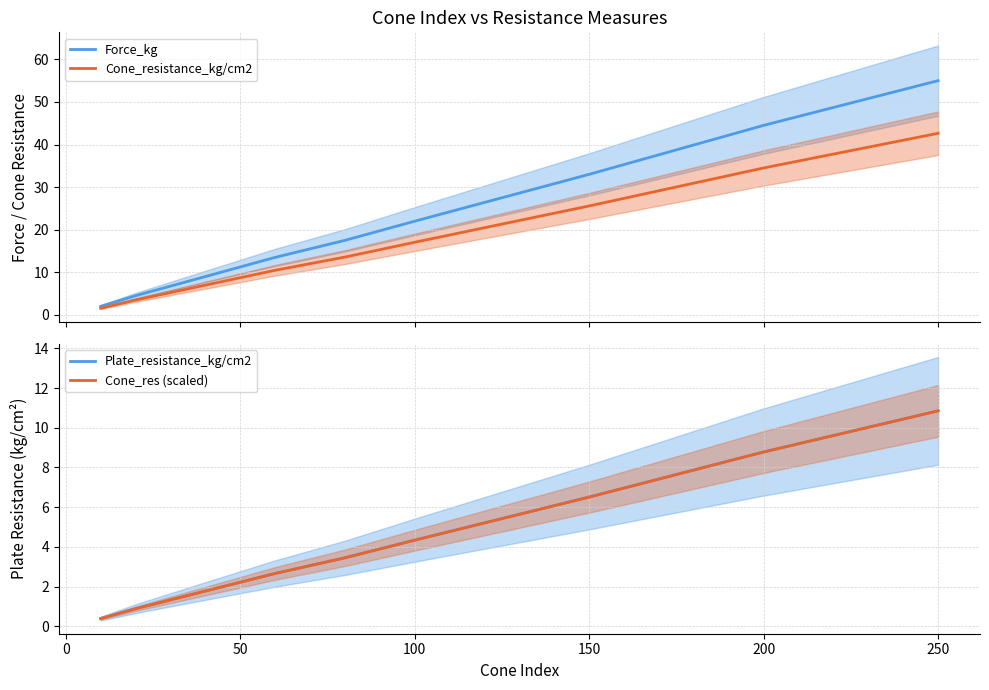

True or false: Plate_resistance_kg/cm2 has a value of 6.2 at 100.

False